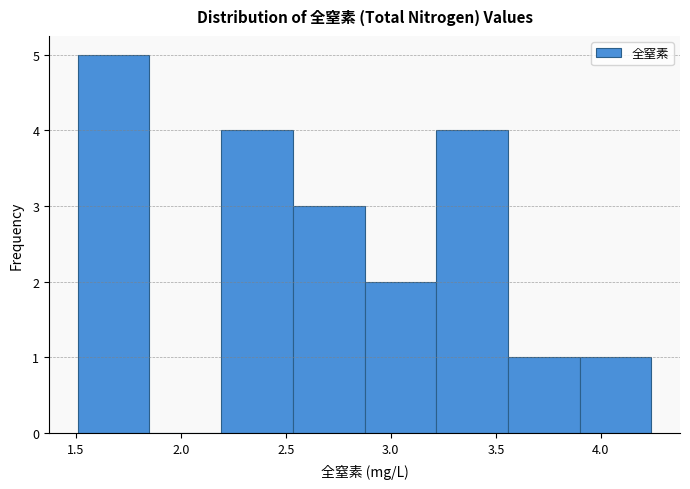

Over which range of the x-axis is the bar tallest?

1.50 to 1.85